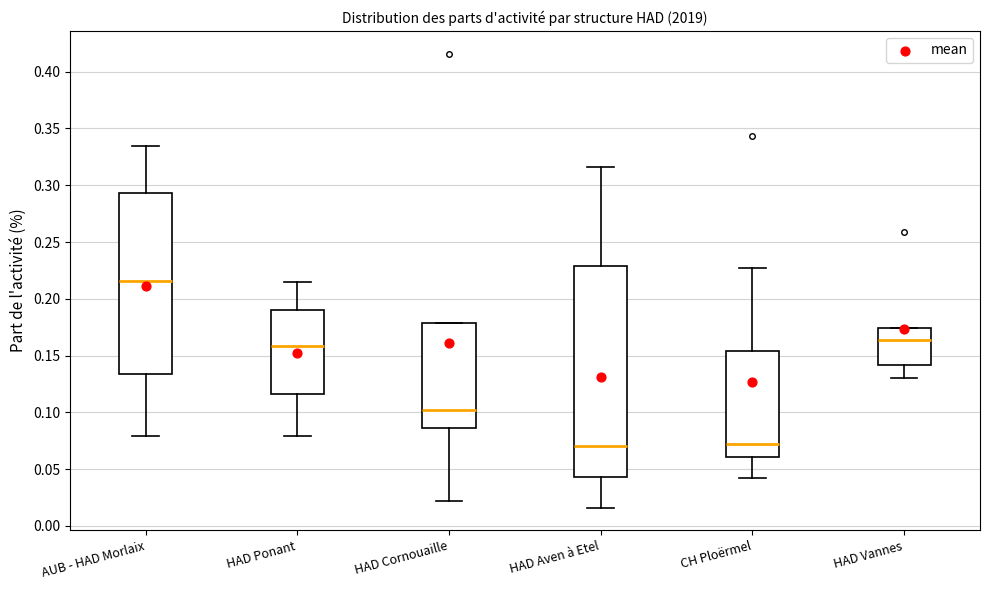

Comparing the boxes themselves (not the whiskers), which one is the tallest?

HAD Aven à Etel